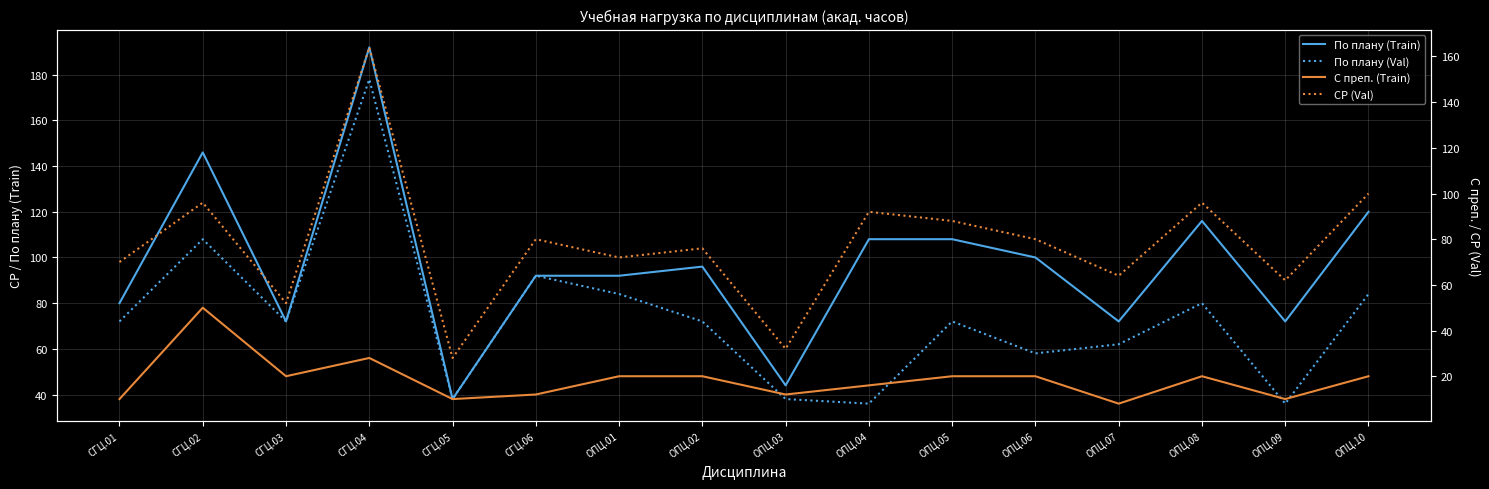

Between СГЦ.03 and ОПЦ.07, which is larger?

СГЦ.03